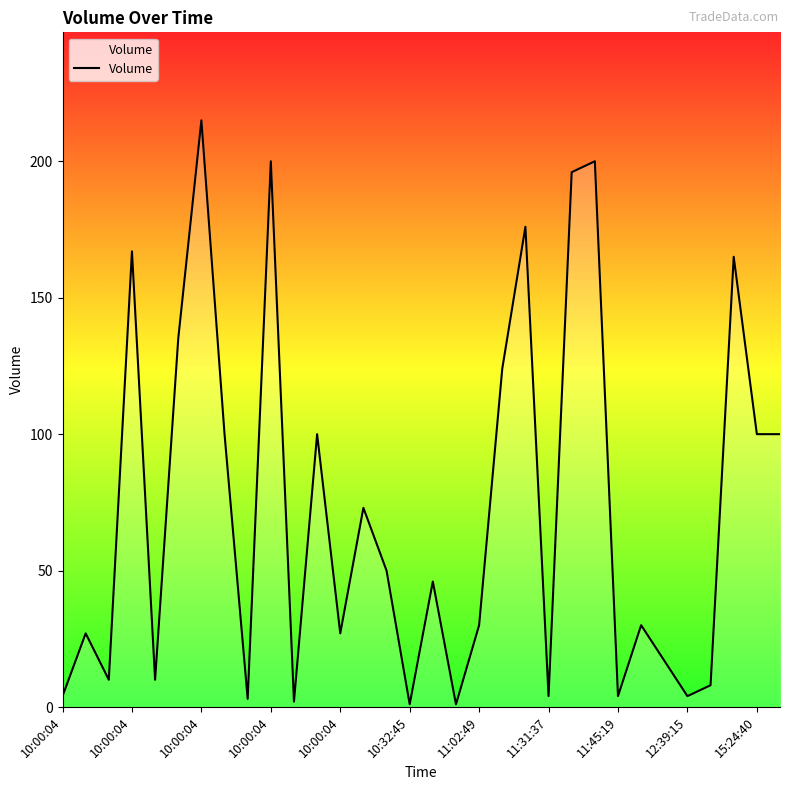

What is the difference between the maximum and minimum values?

214